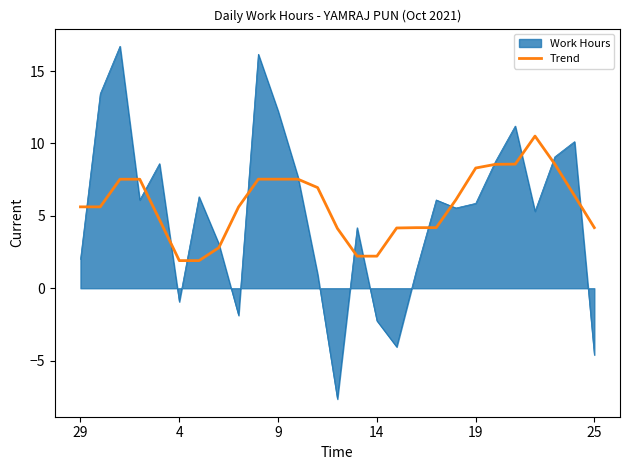

What is the maximum value shown in the chart?

16.7